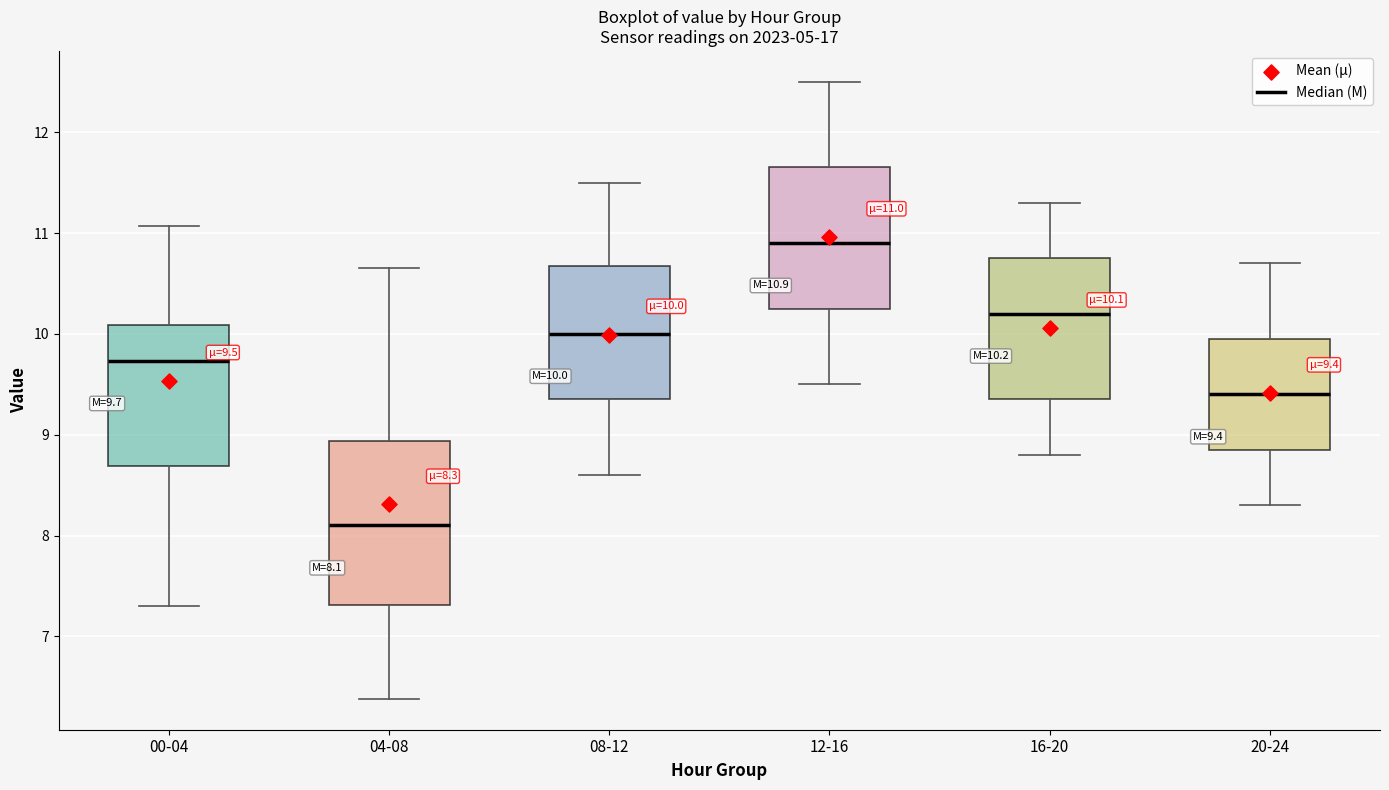

Comparing the boxes themselves (not the whiskers), which one is the tallest?

04-08